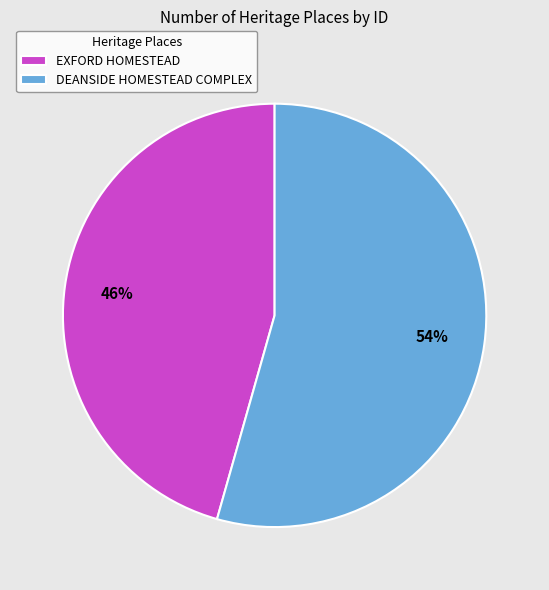

Which slice is the largest?

DEANSIDE HOMESTEAD COMPLEX